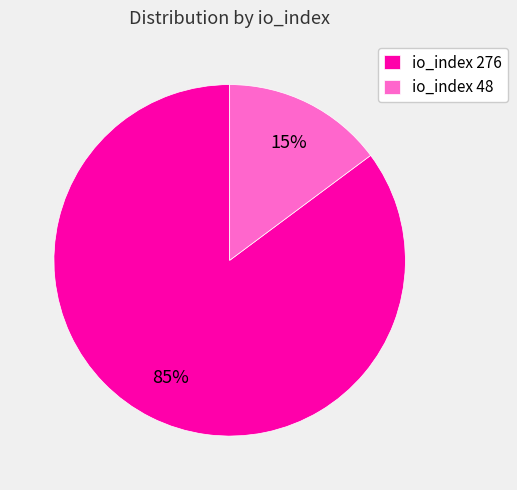

Is the sum of io_index 48 and io_index 276 greater than half?

Yes